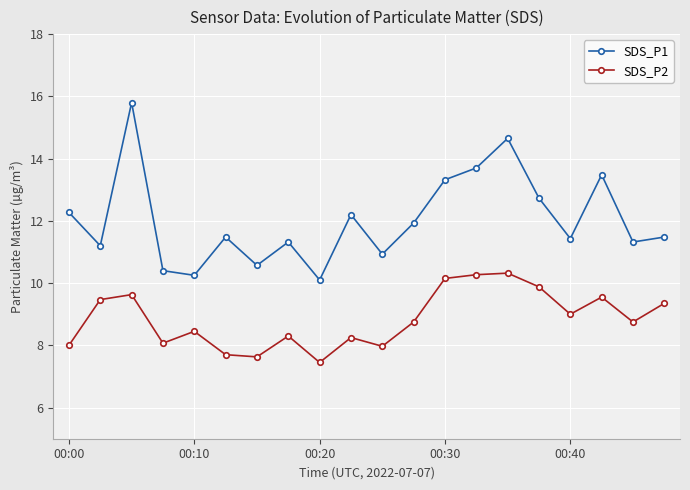

List the series in order of their peak value, highest first.

SDS_P1, SDS_P2